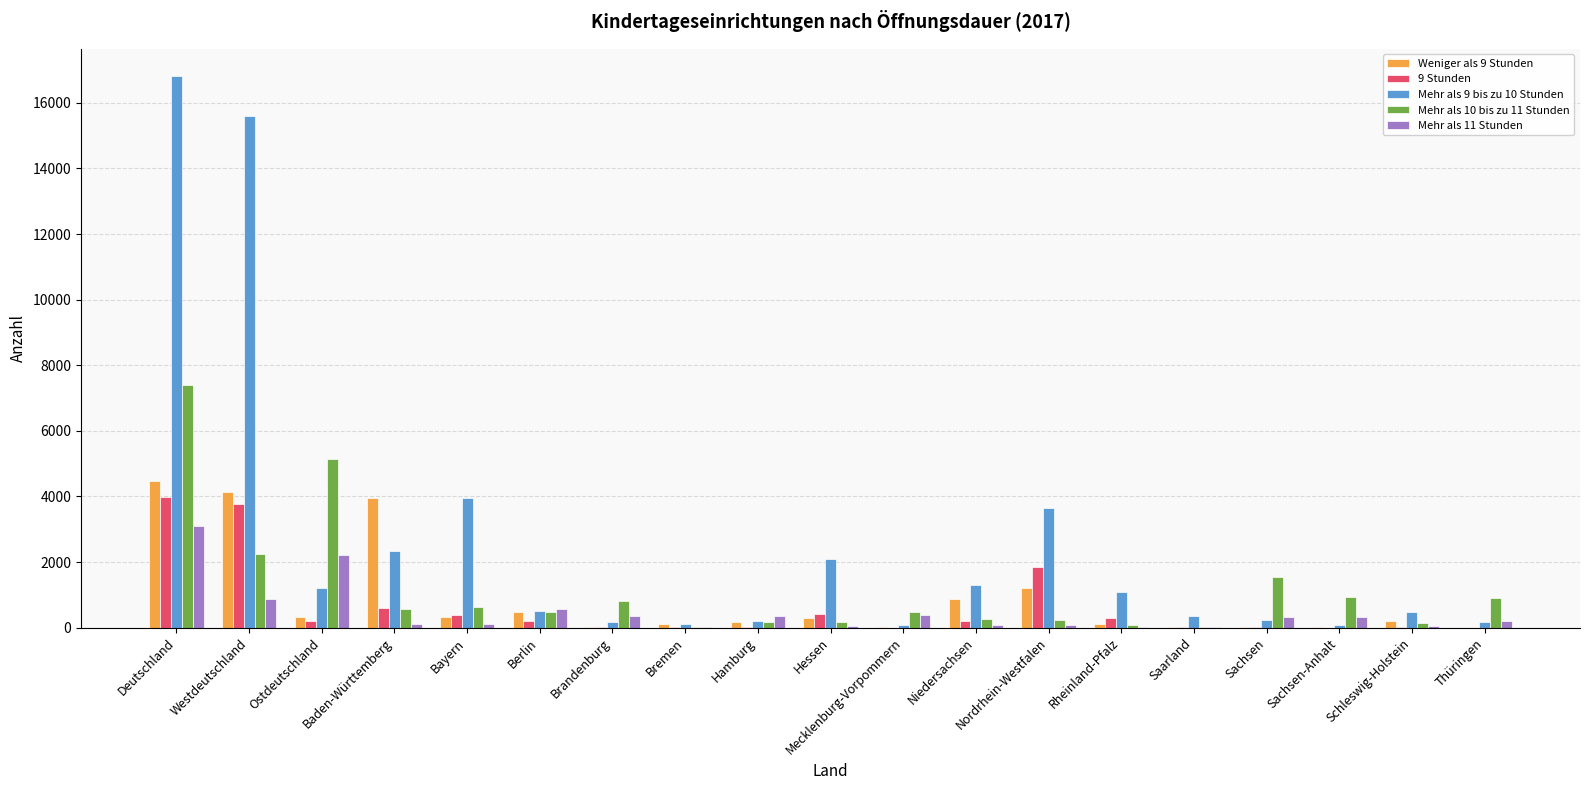

Which series has the largest total across all categories?

Mehr als 9 bis zu 10 Stunden